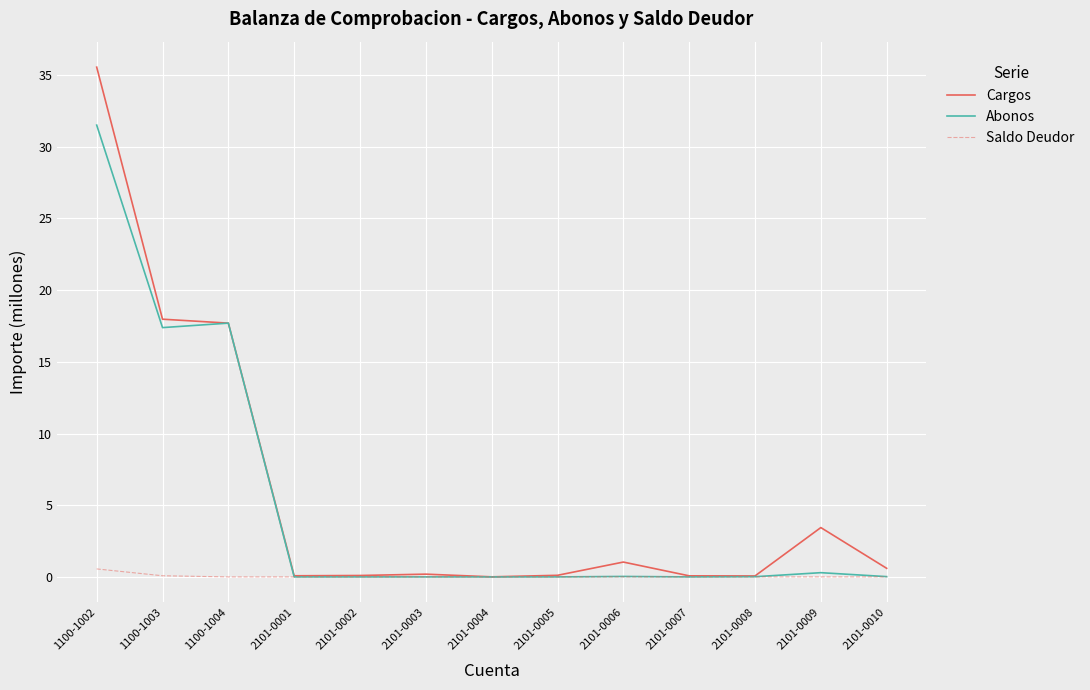

What is the spread (max minus min) of values at 2101-0009?

3.4